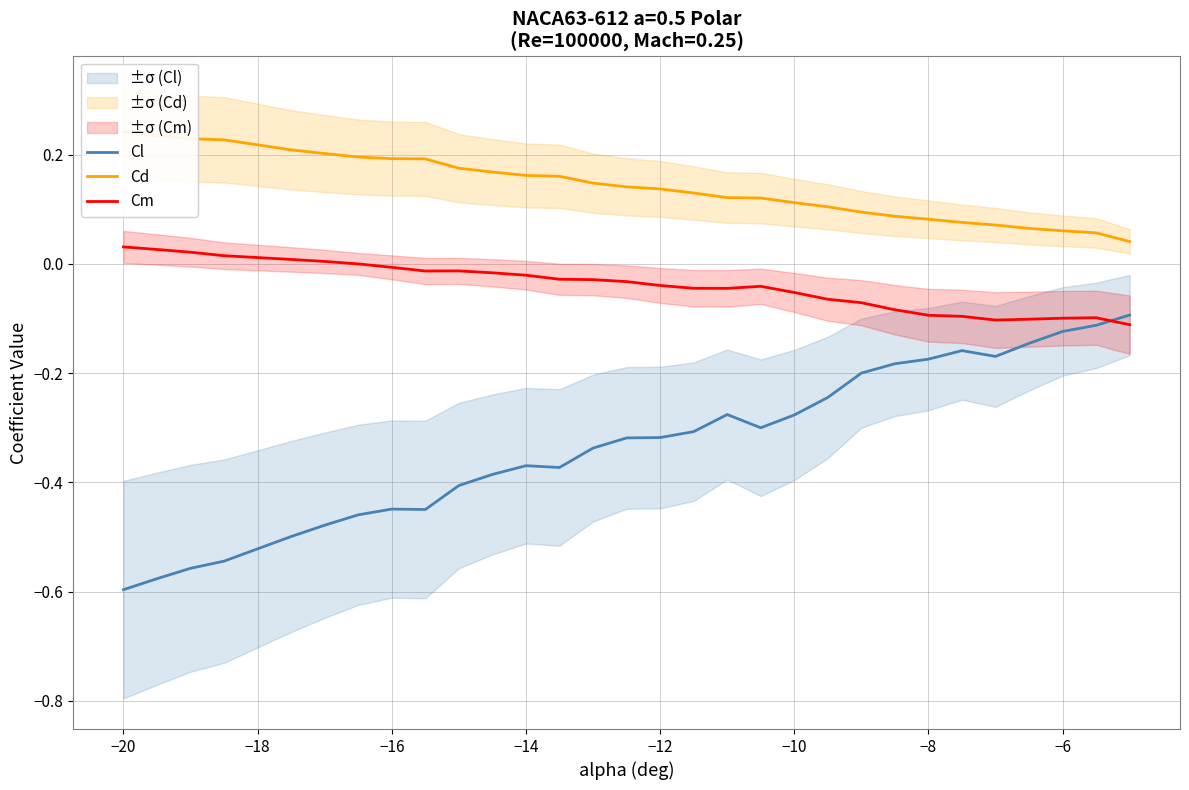

After their last crossing, which series has the higher values: Cl or Cm?

Cl